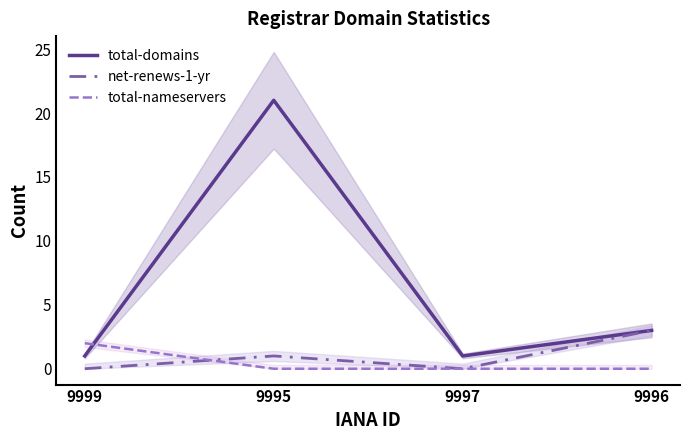

What is the total value across all series at 9996?

6